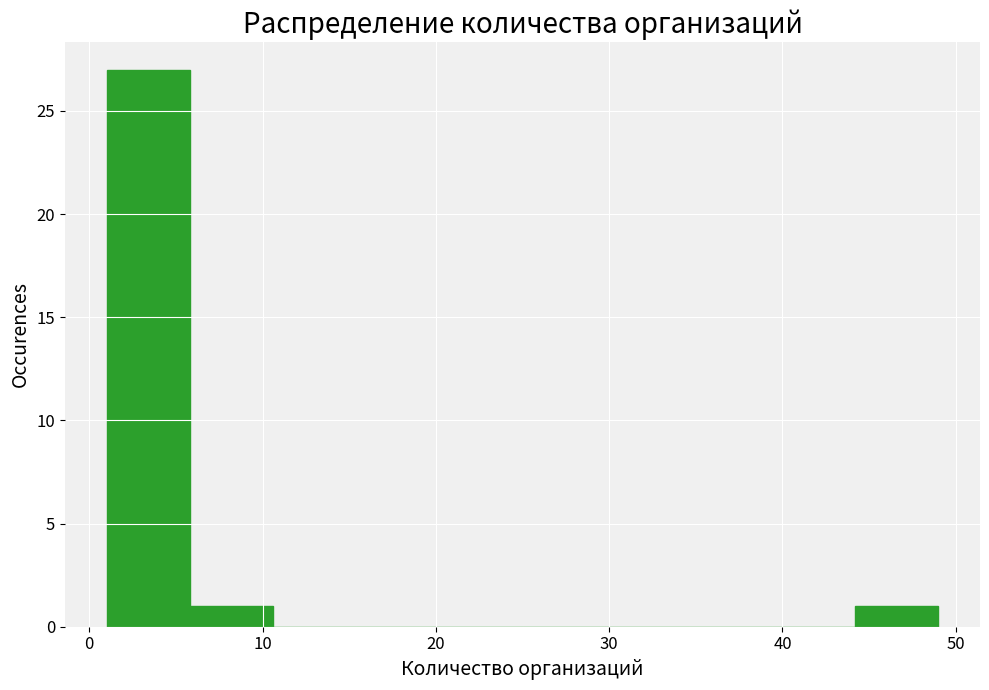

Over which range of the x-axis is the bar tallest?

1.0 to 5.8